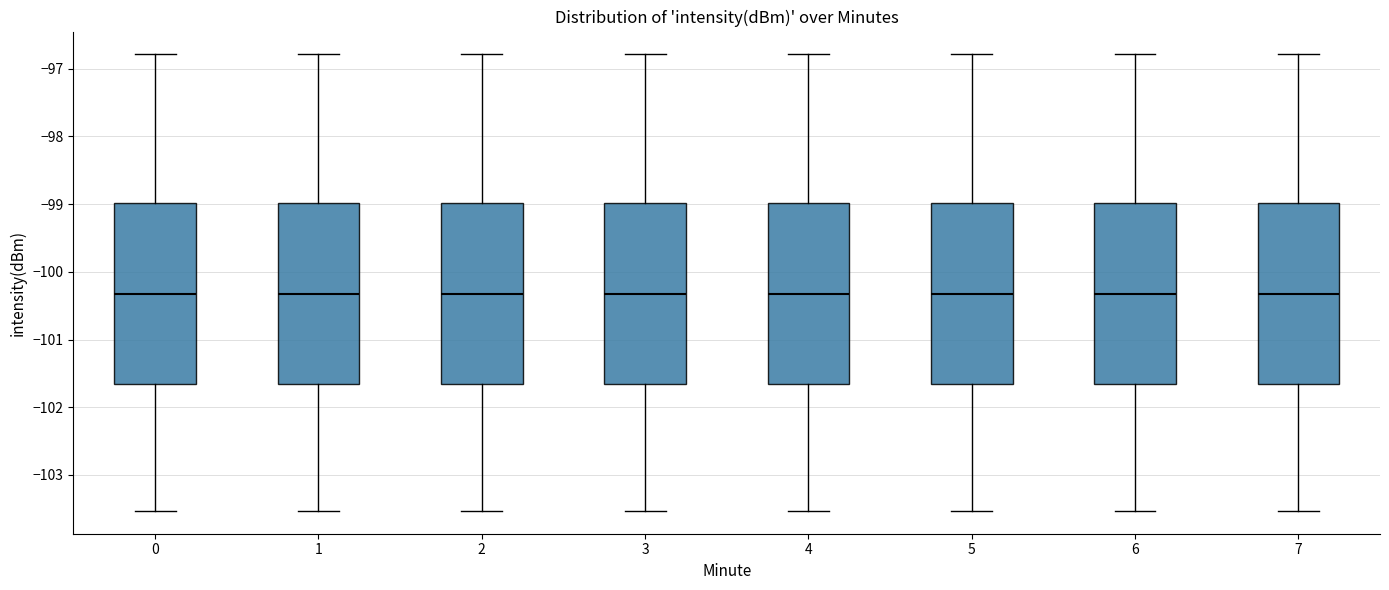

Where is the lower edge of the box at x = 3 on the y-axis? The values are not printed on the chart, so give them approximately, as read against the axis.

-101.7